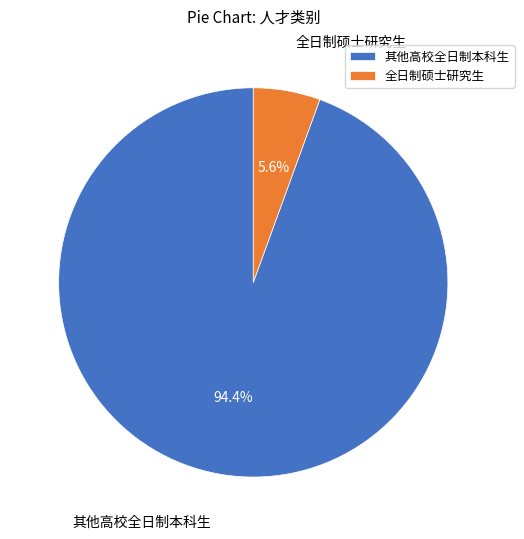

Does any single category account for the majority?

Yes